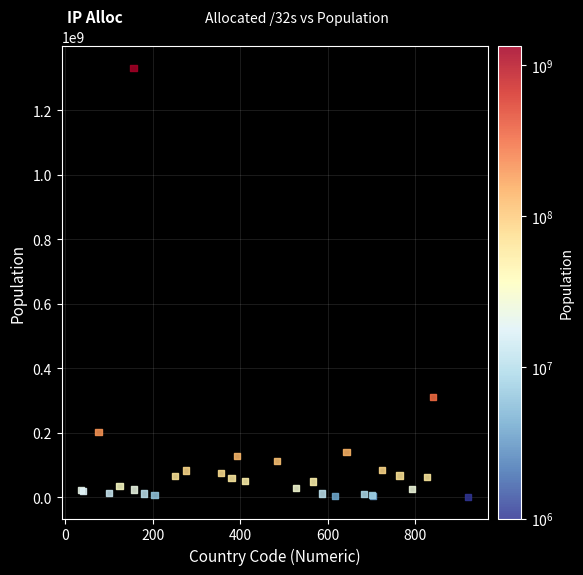

What Y value in the scatter plot is closest to 665695631?

310809981